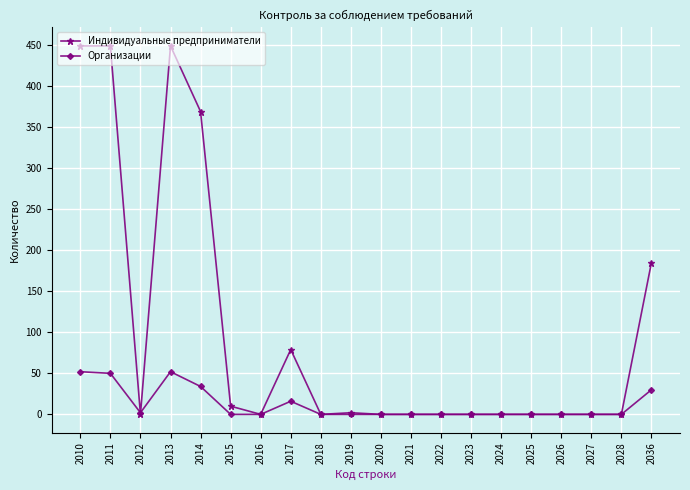

Is the value of Индивидуальные предприниматели at 2013 greater than the value of Организации at 2021?

Yes